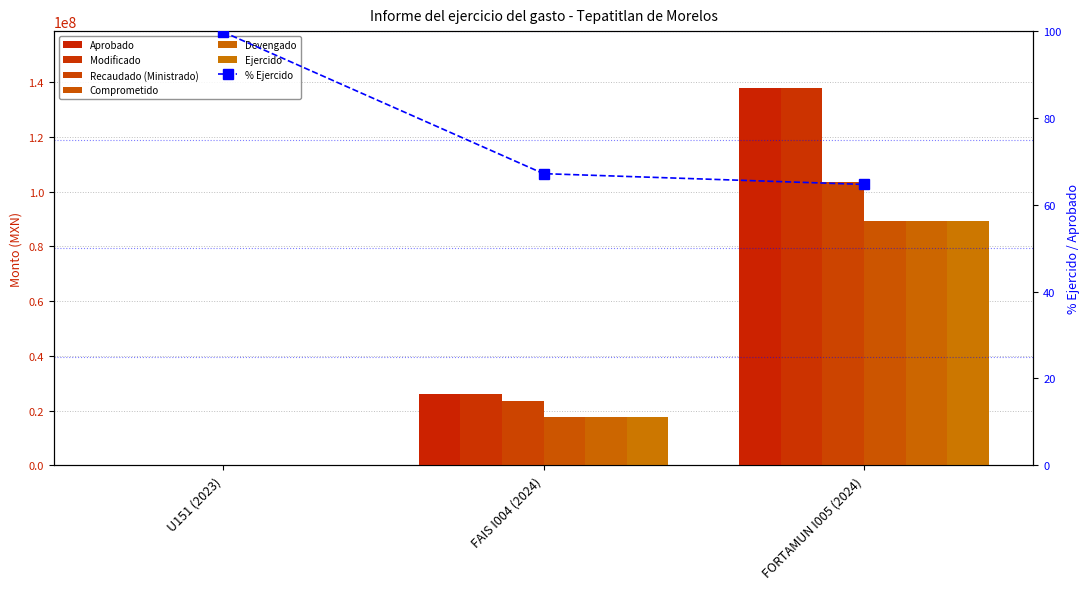

What is the difference between the highest and lowest values at U151 (2023)?

592.4